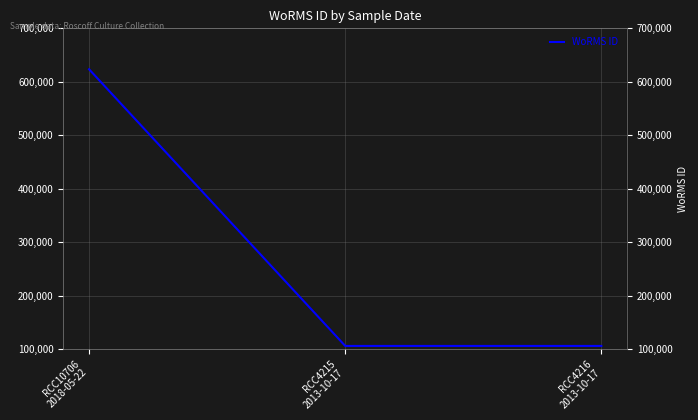

Reading left to right, what are all the values shown in this chart?

623449	106287	106287